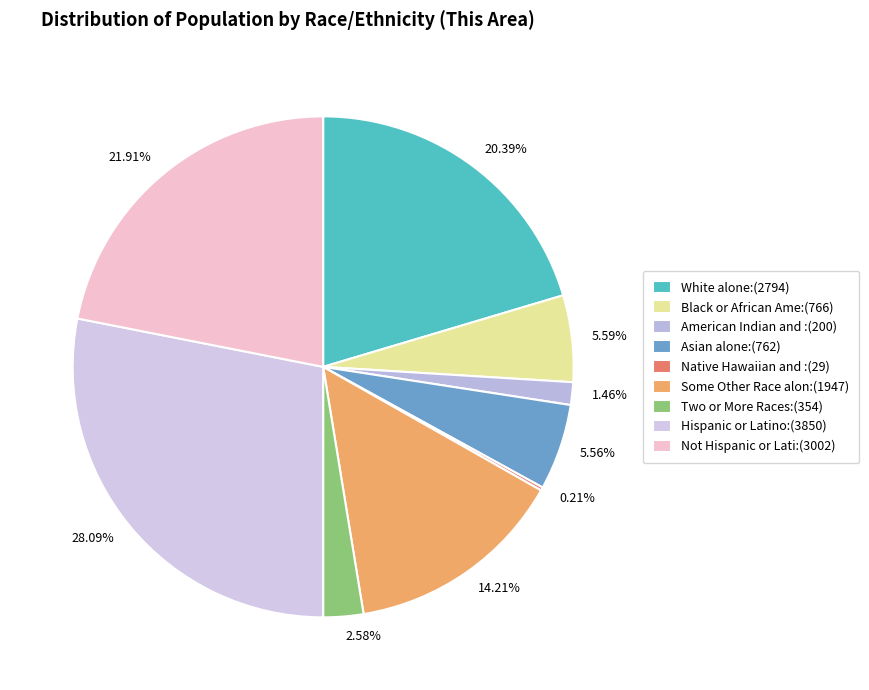

Combined, do 20.39% and 5.59% account for over 50%?

No